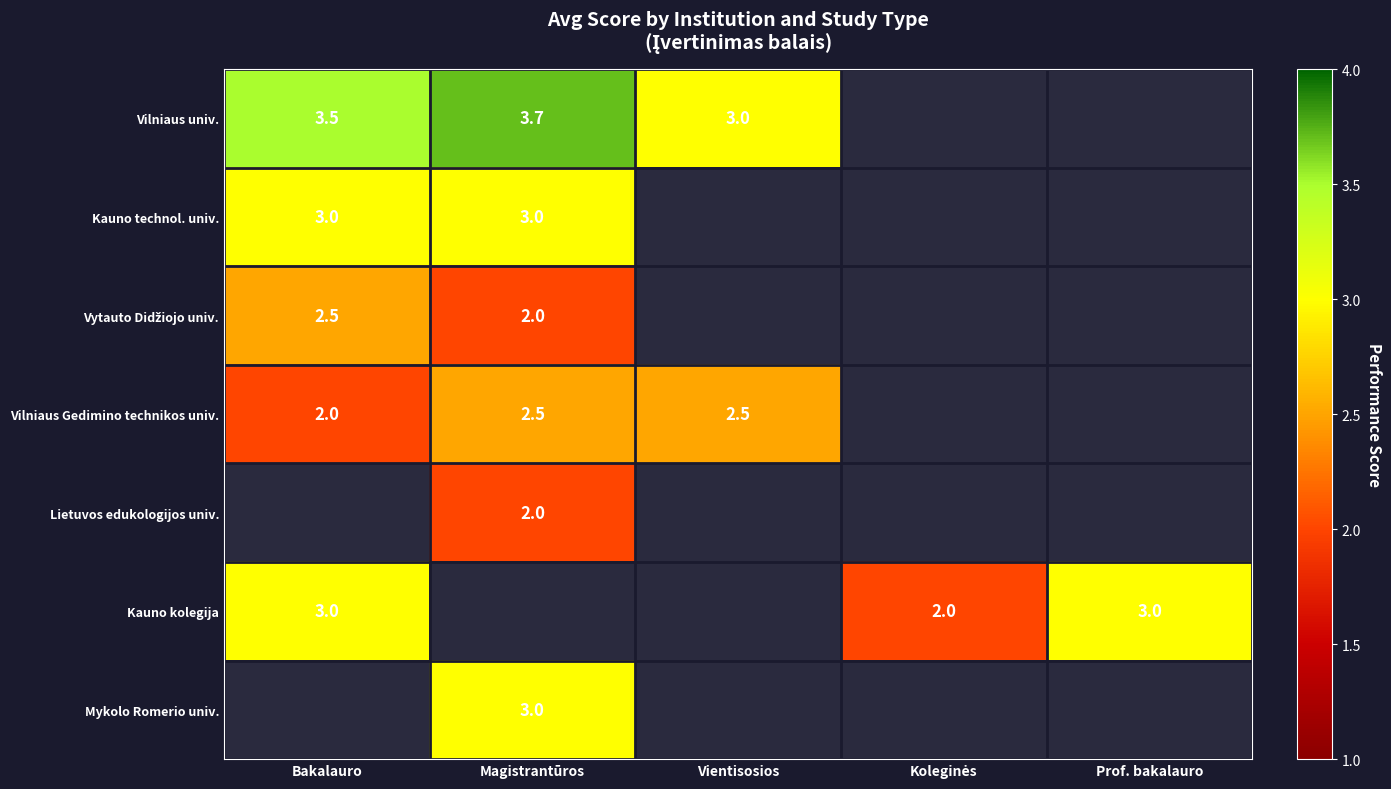

True or false: Mykolo Romerio univ. has a value of 1.3 at Magistrantūros.

False